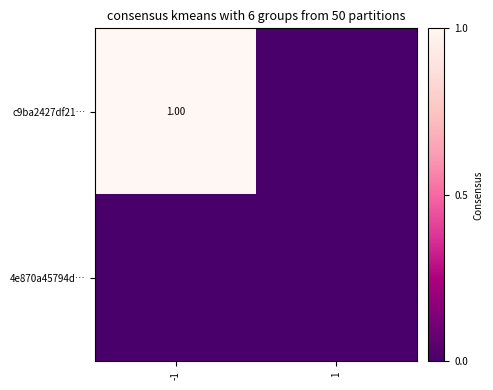

Where is 4e870a45794d… nearest to the value 0?

-1